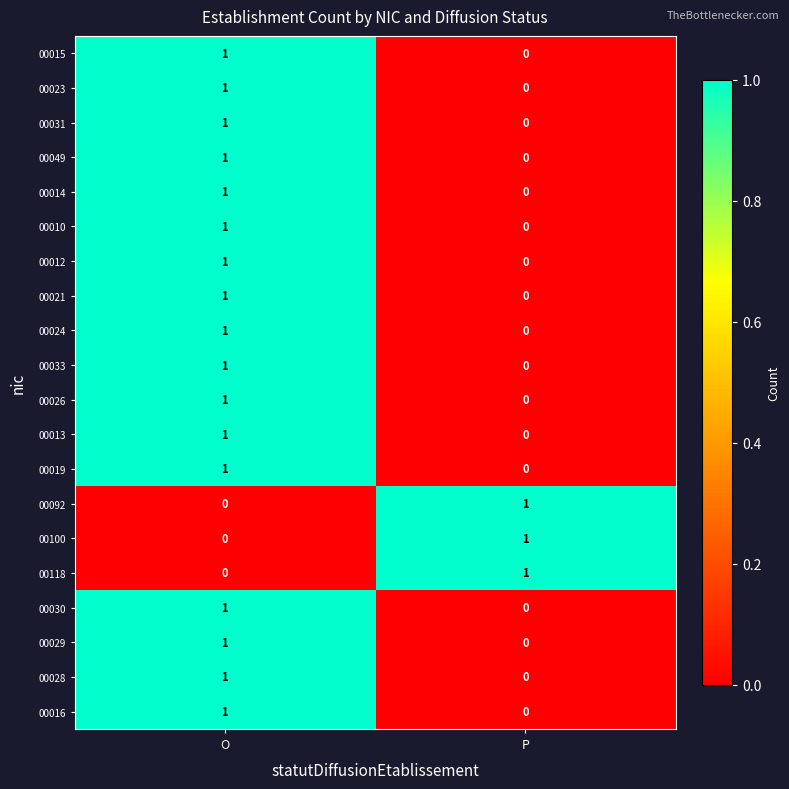

At which label is 00012 closest to 0?

P